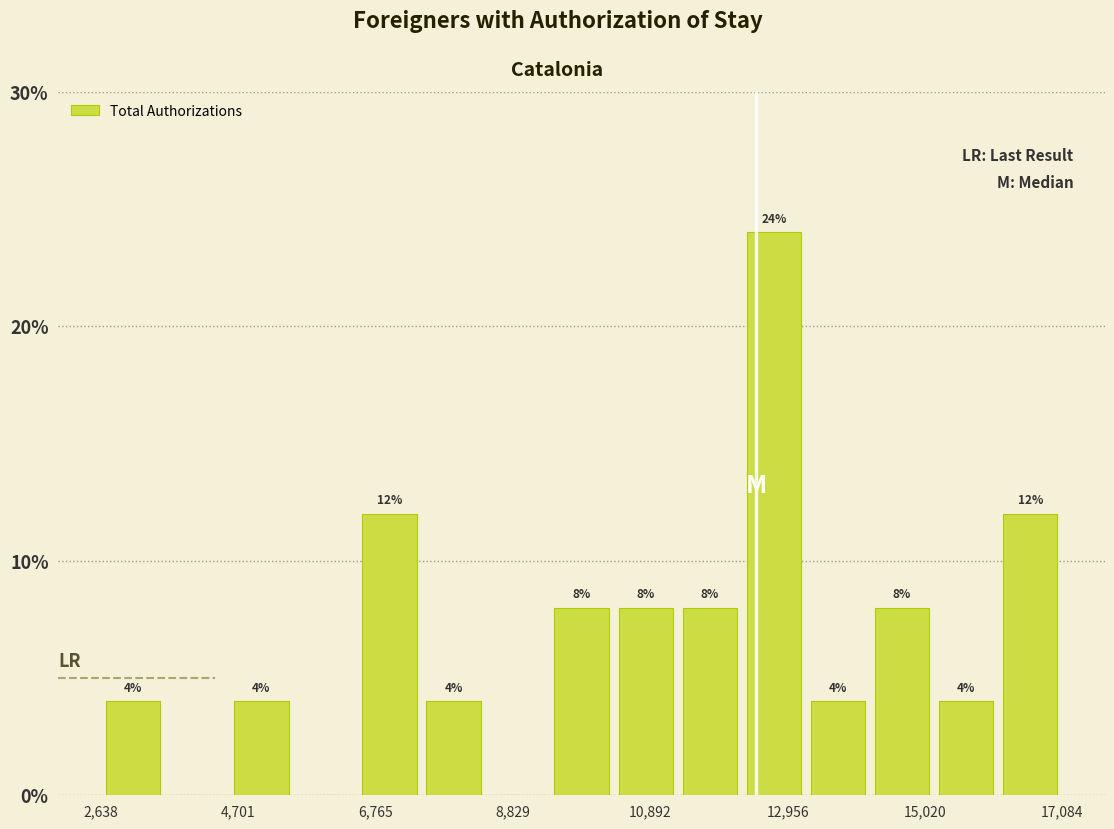

Read against the x-axis, roughly where is the centre of the tallest bar?

13000